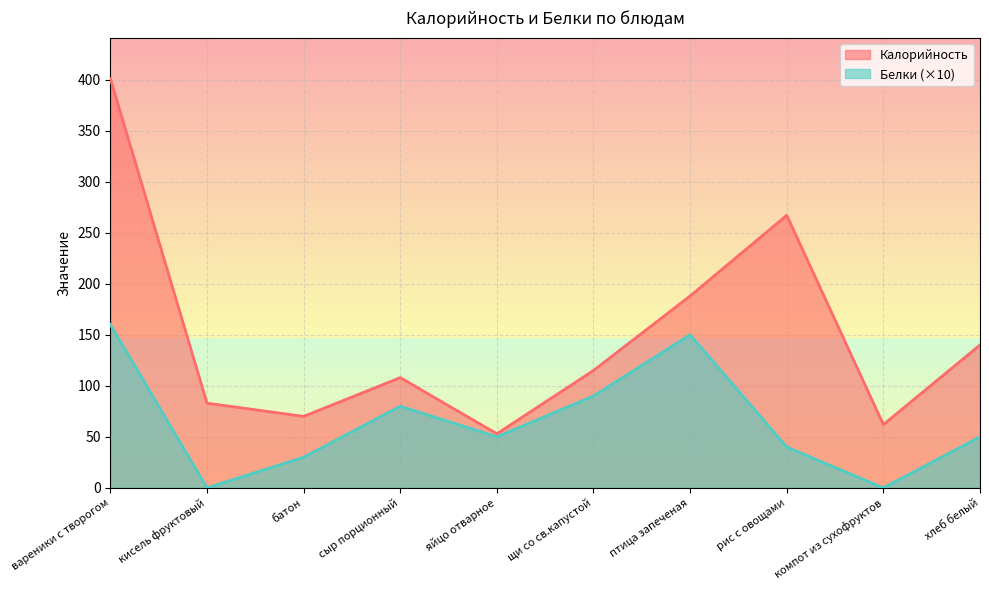

The value of Калорийность at компот из сухофруктов is 62. True or false?

True